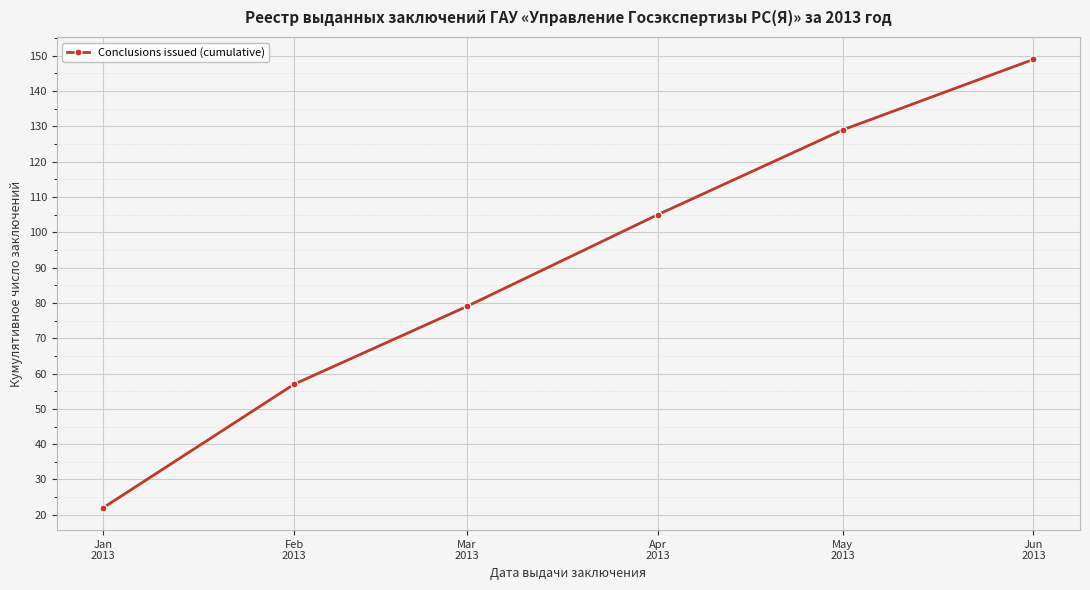

Reading left to right, list all the values displayed in this chart.

Jan
2013=22	Feb
2013=57	Mar
2013=79	Apr
2013=105	May
2013=129	Jun
2013=149